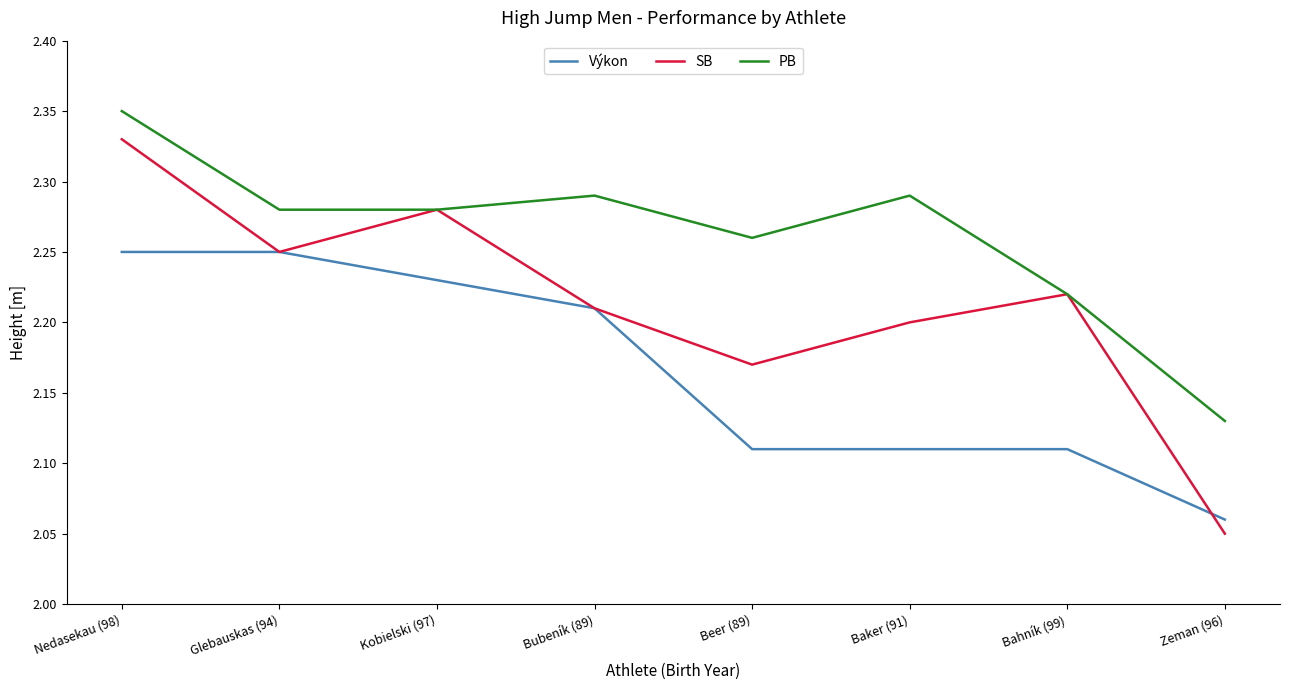

True or false: SB and Výkon cross at least once.

True